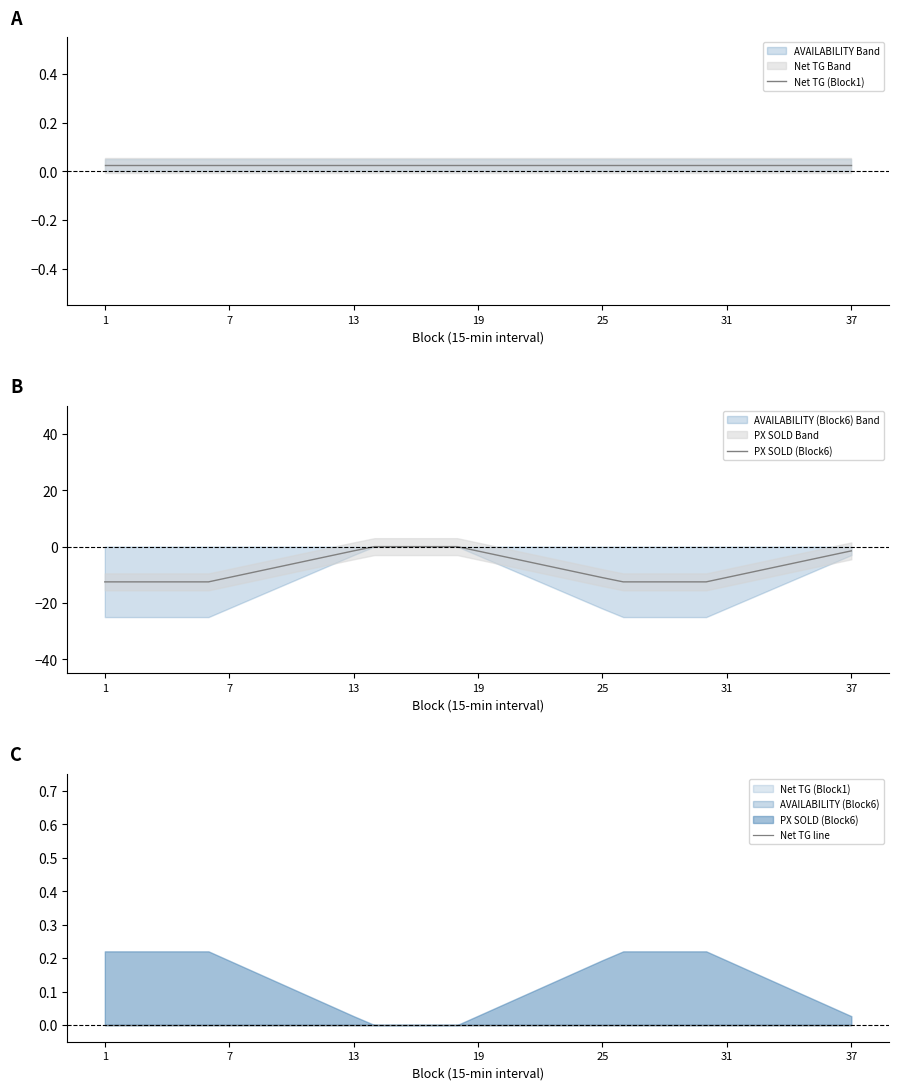

Is it true that PX SOLD (Block6) equals -3.1 at 35?

True